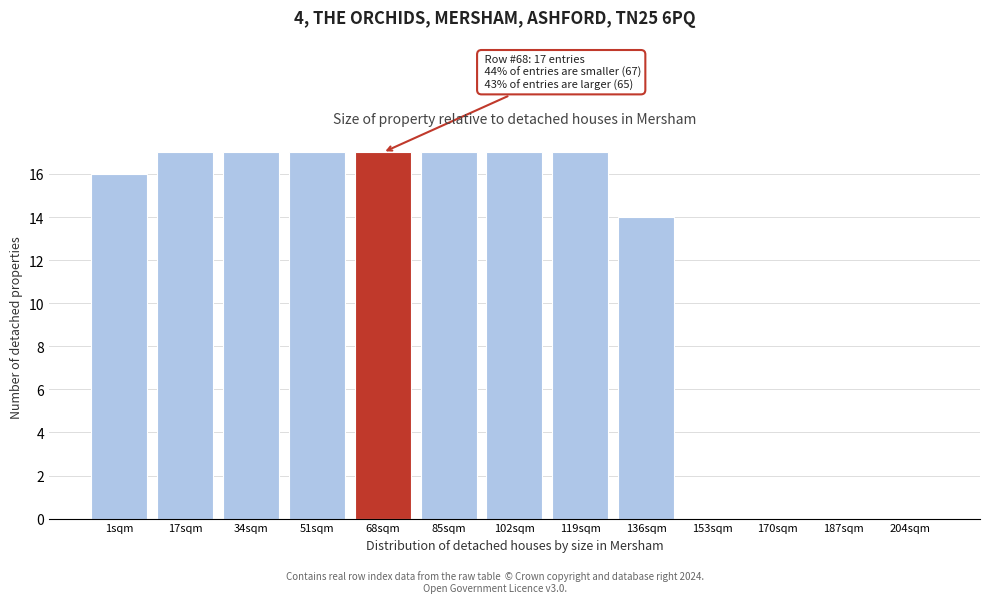

Reading left to right, list all the values displayed in this chart.

1sqm=16	17sqm=17	34sqm=17	51sqm=17	68sqm=17	85sqm=17	102sqm=17	119sqm=17	136sqm=14	153sqm=0	170sqm=0	187sqm=0	204sqm=0